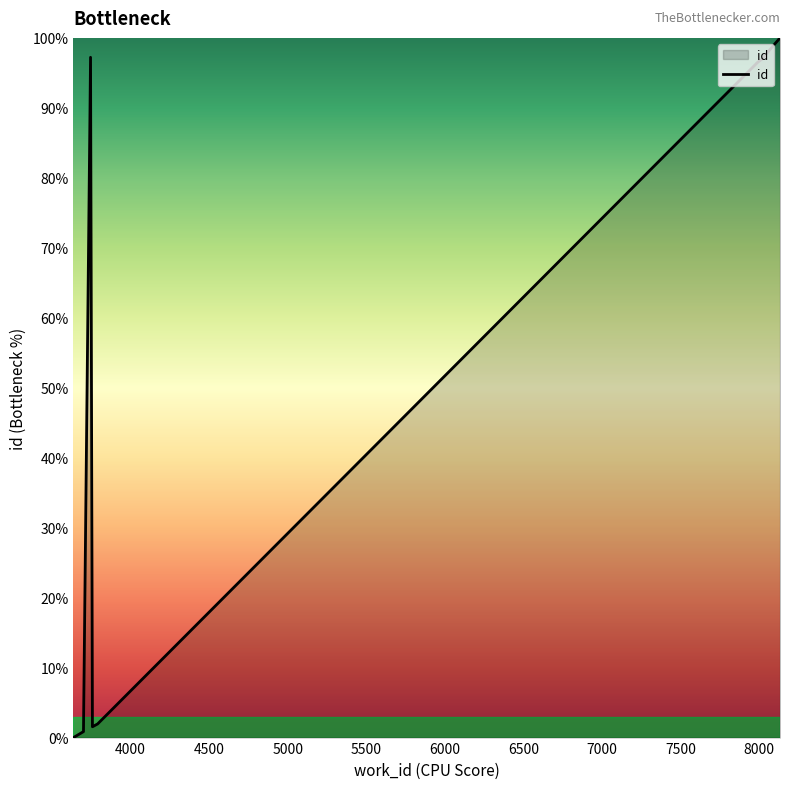

Is it true that the value at 4500 is 53.5?

False